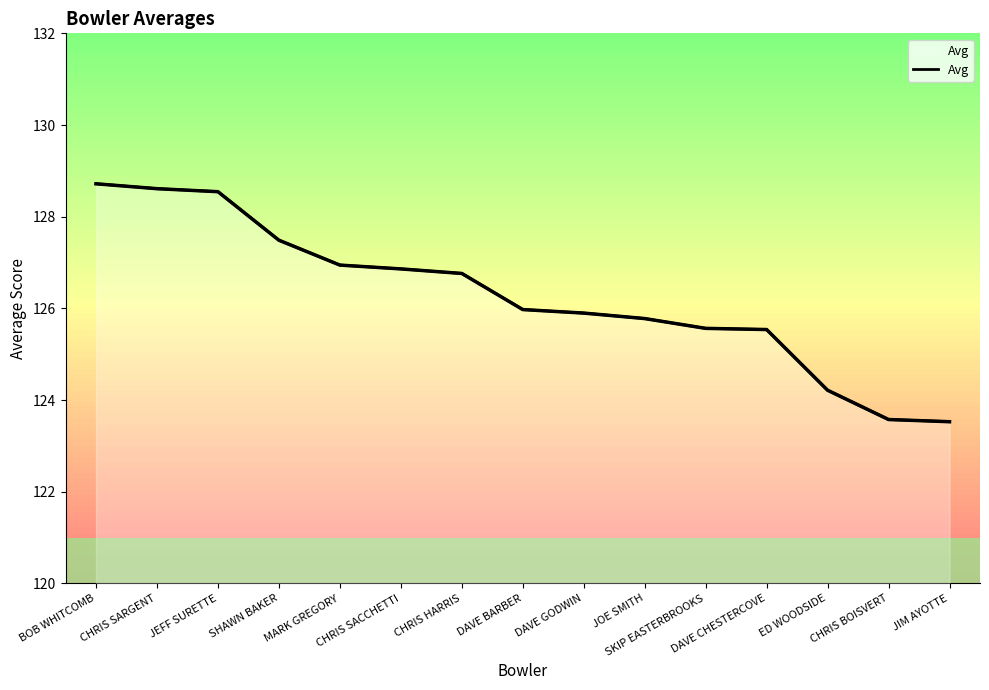

What is the ratio of the value at SKIP EASTERBROOKS to the value at ED WOODSIDE?

1.0